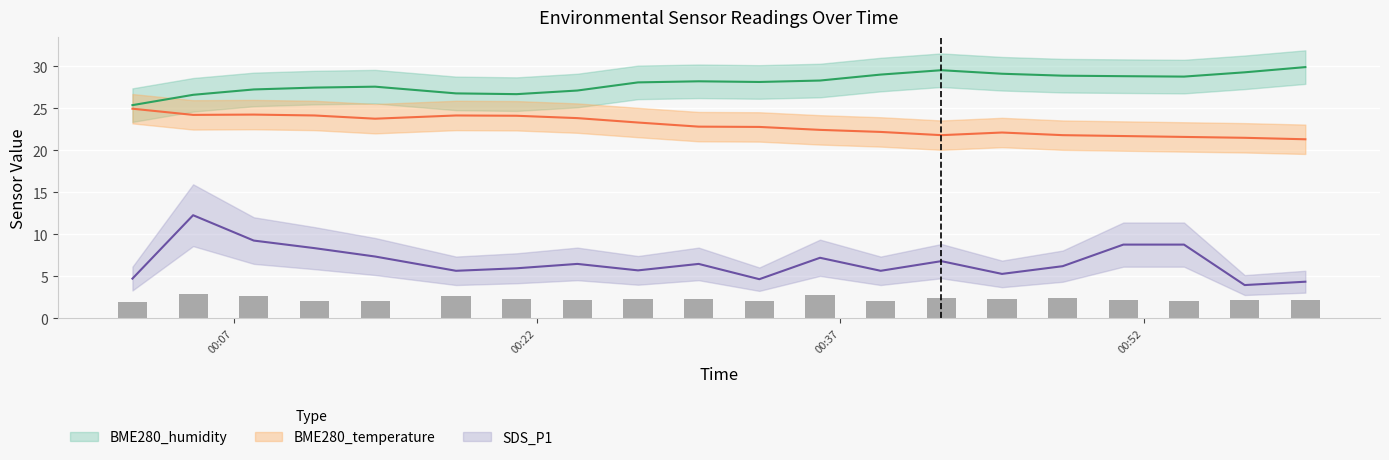

What is the smallest value displayed?

4.0